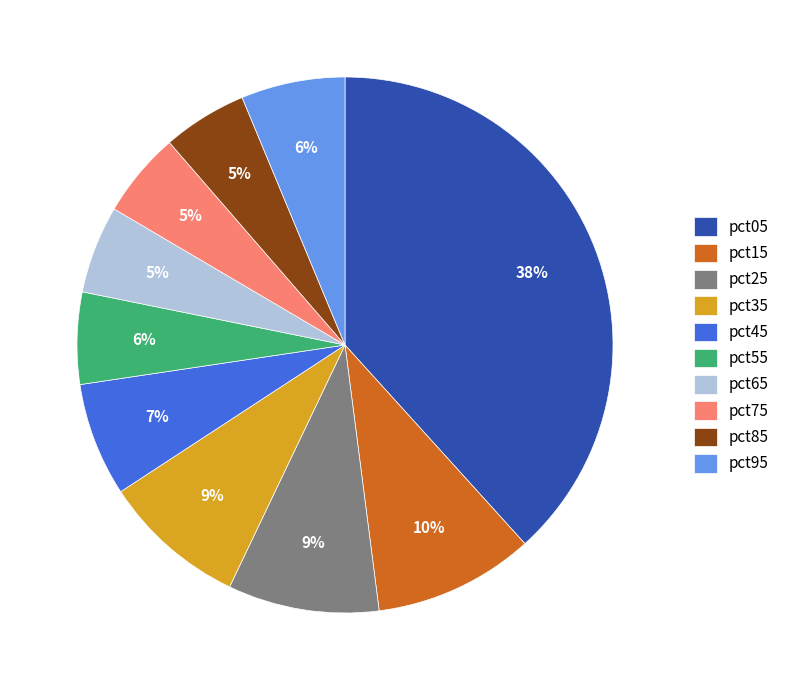

True or false: pct55 accounts for 17% of the total.

False